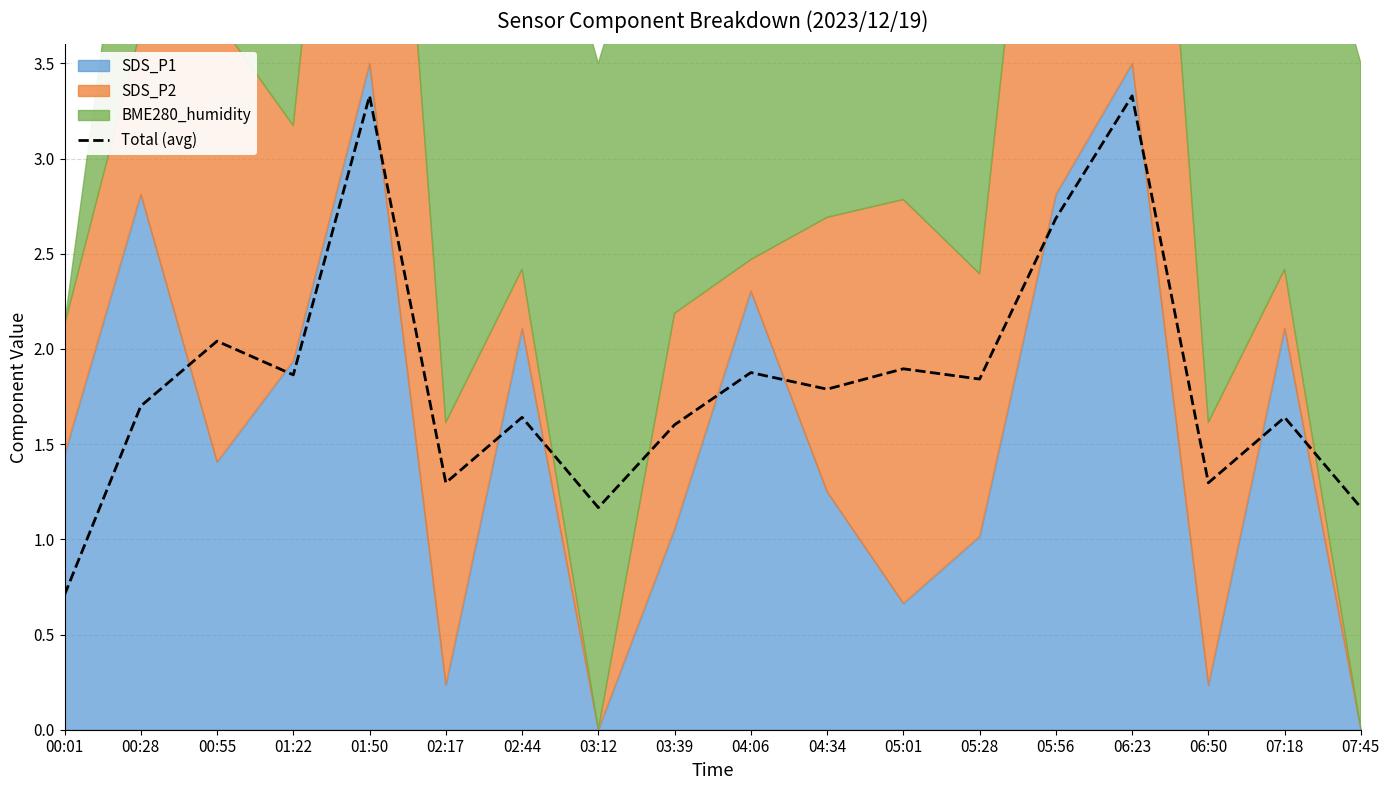

What value does the data have at 06:23?

3.3